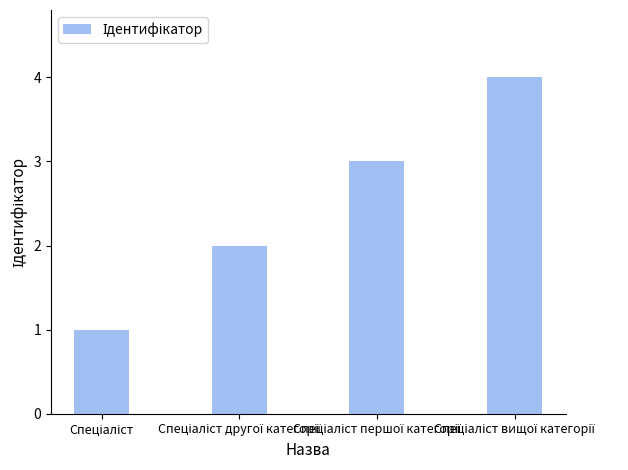

What is the difference between the maximum and minimum values?

3